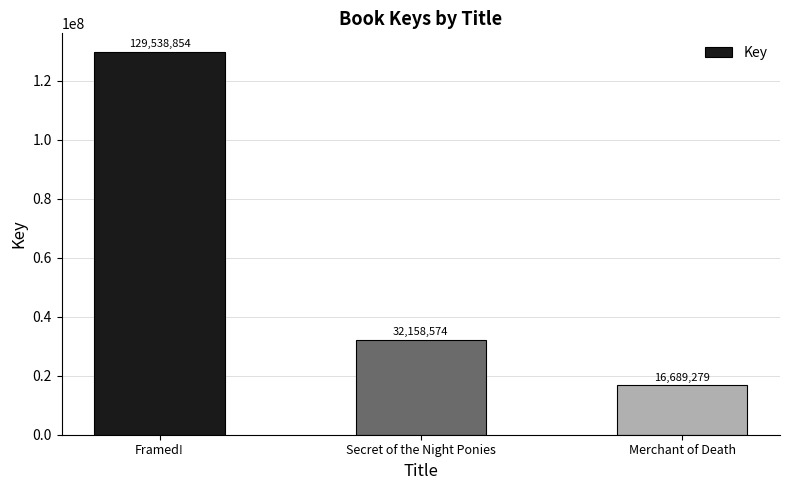

What is the label of the 2nd bar from the right?

Secret of the Night Ponies